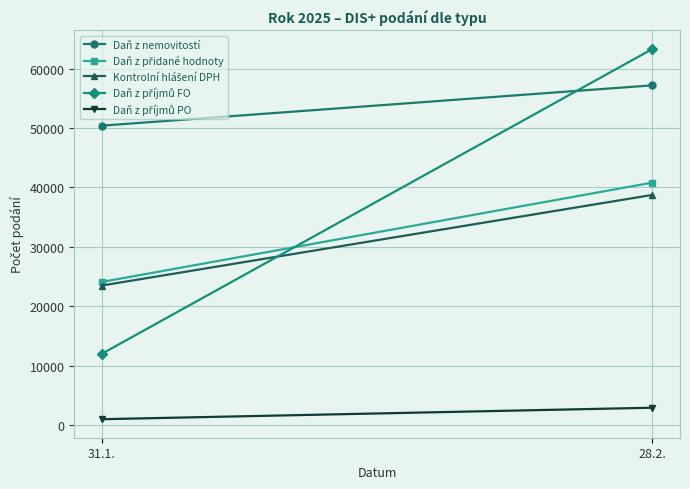

Which series has the largest range (max minus min)?

Daň z příjmů FO